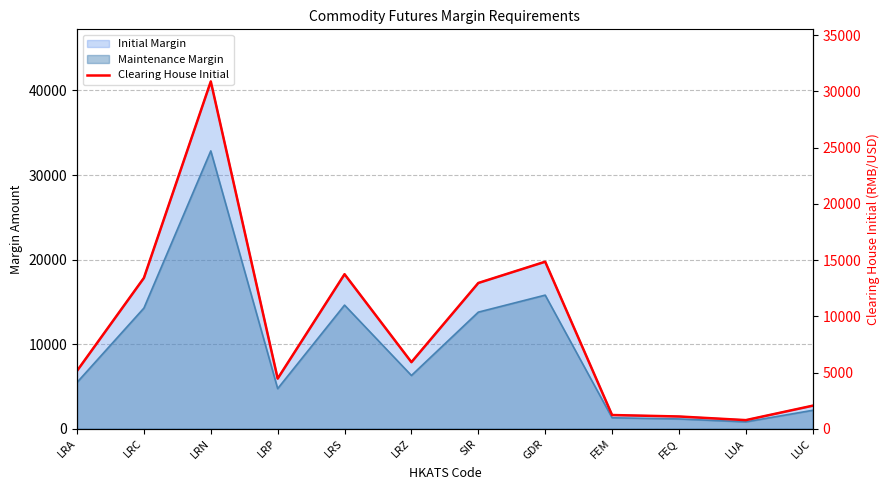

True or false: the data shows 496 at LUA.

False